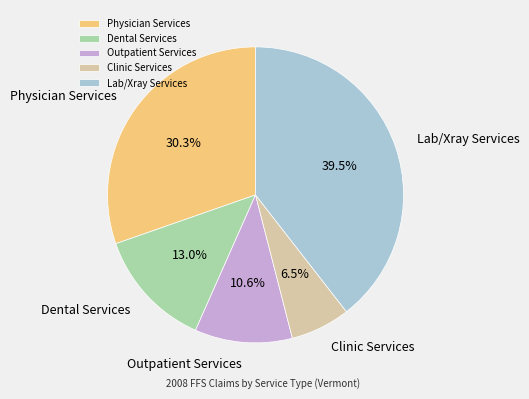

Combined, do Outpatient Services and Physician Services account for over 50%?

No